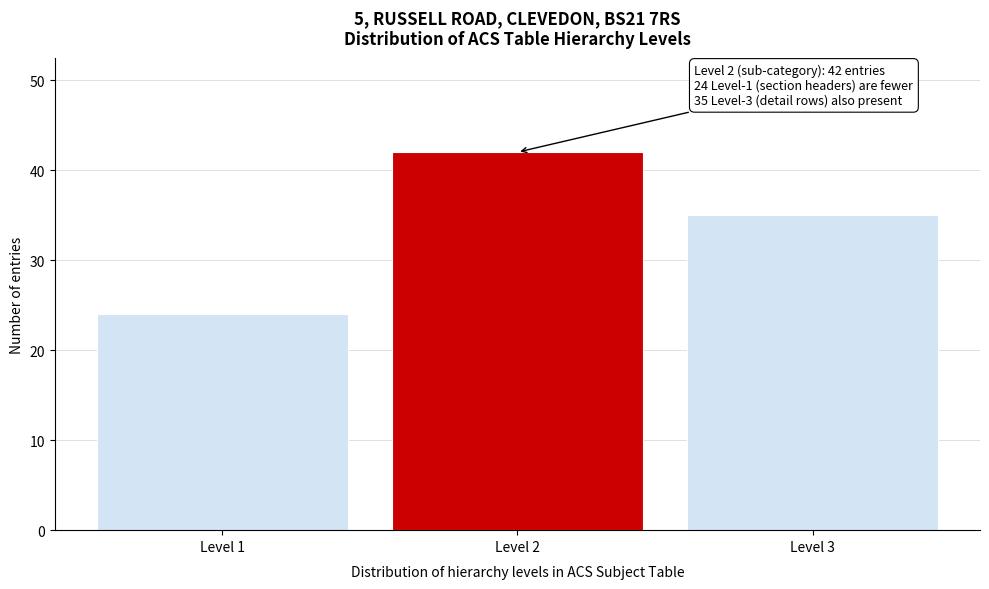

Reading right to left, what are all the values shown in this chart?

Level 3=35	Level 2=42	Level 1=24